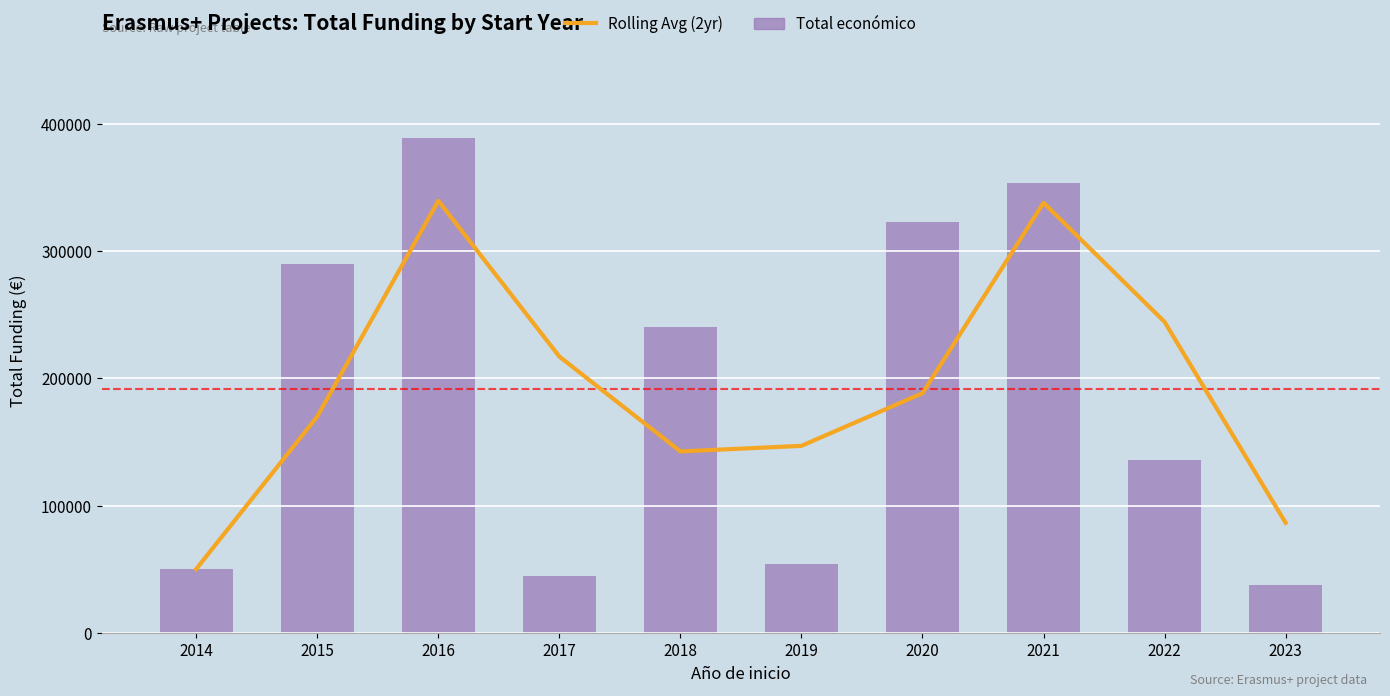

Is the value of Total económico at 2016 greater than the value of Rolling Avg (2yr) at 2017?

Yes